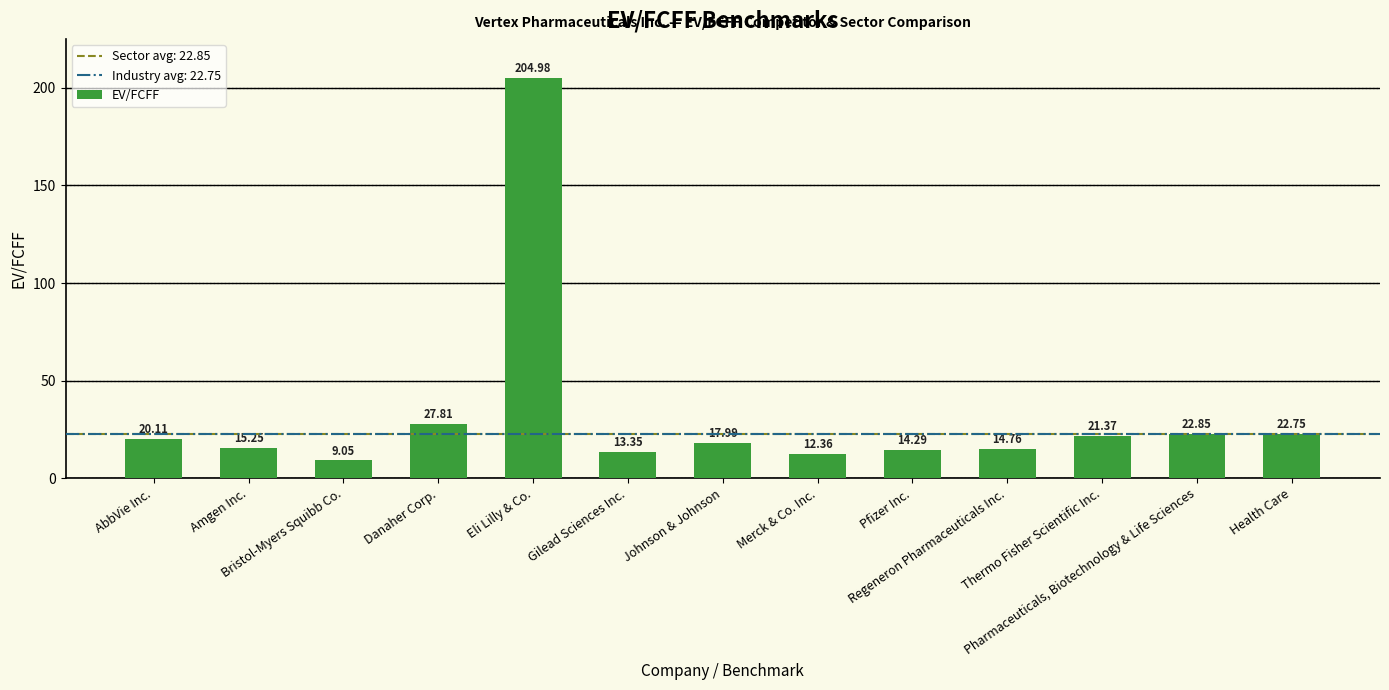

Is it true that the value at Thermo Fisher Scientific Inc. is 5.5?

False